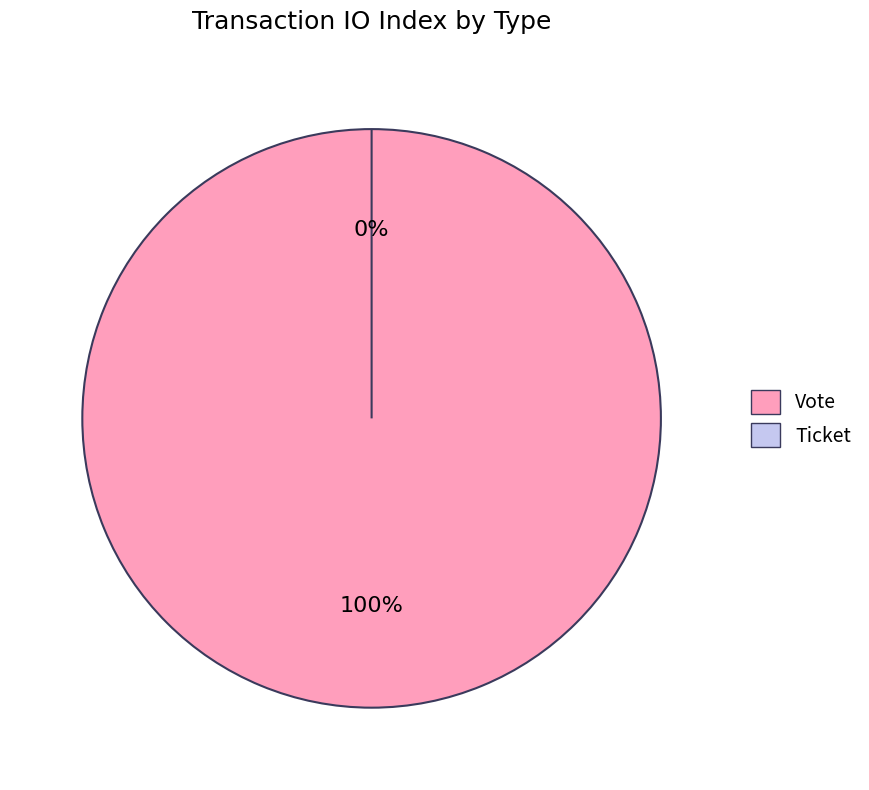

Which has a higher value, Vote or Ticket?

Vote